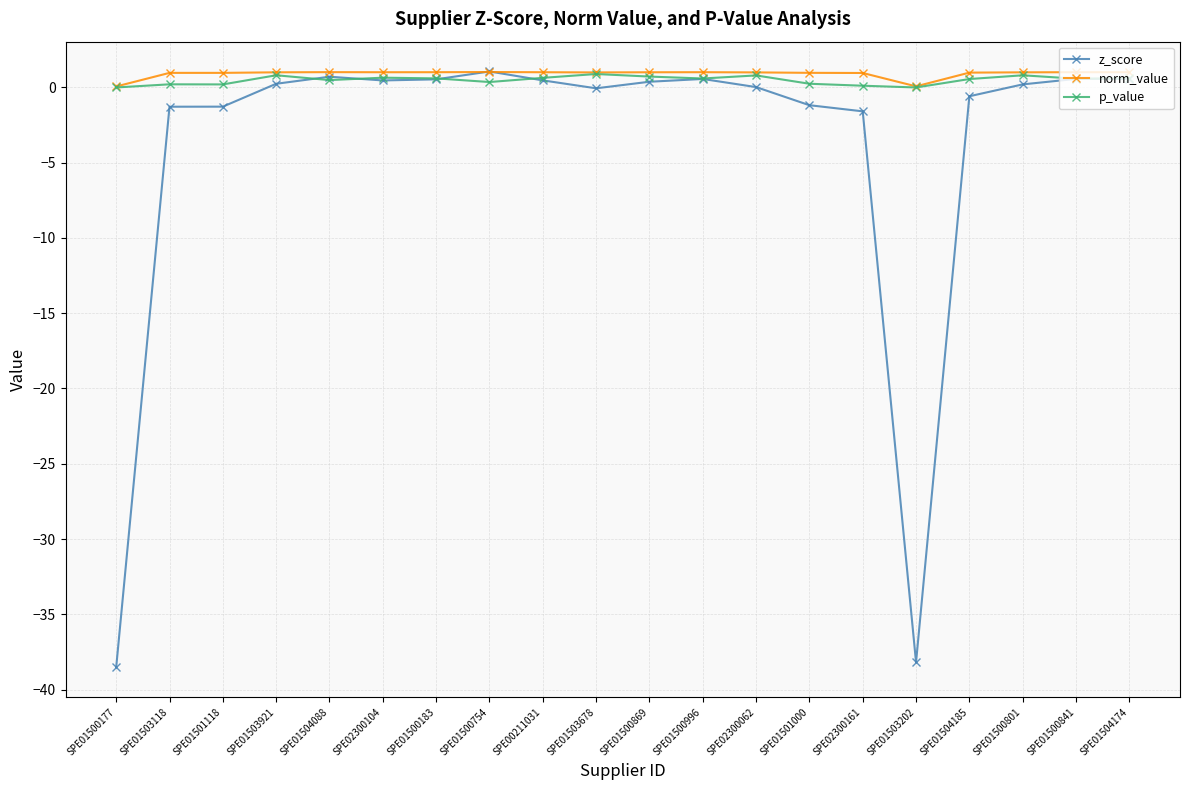

What is the greatest value displayed?

1.1